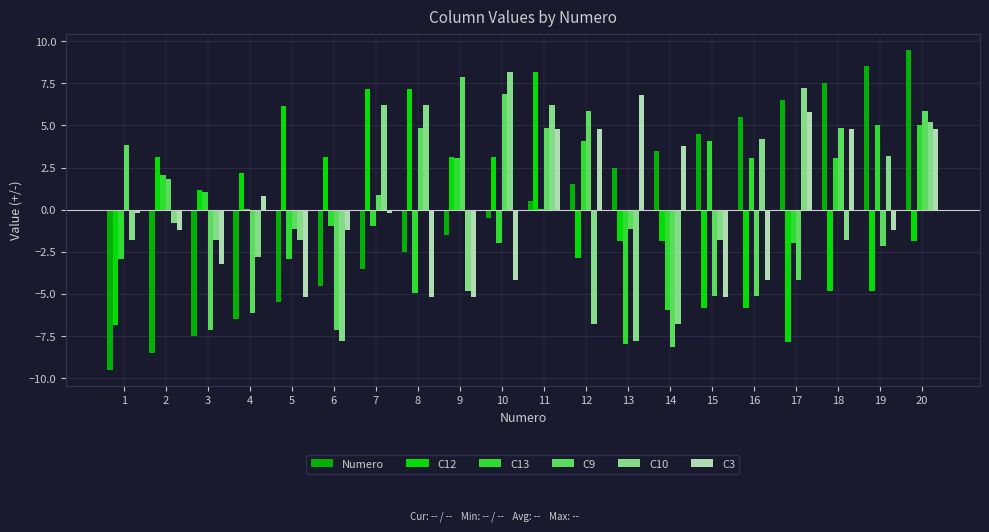

Between 1 and 20, which series saw the biggest shift?

Numero